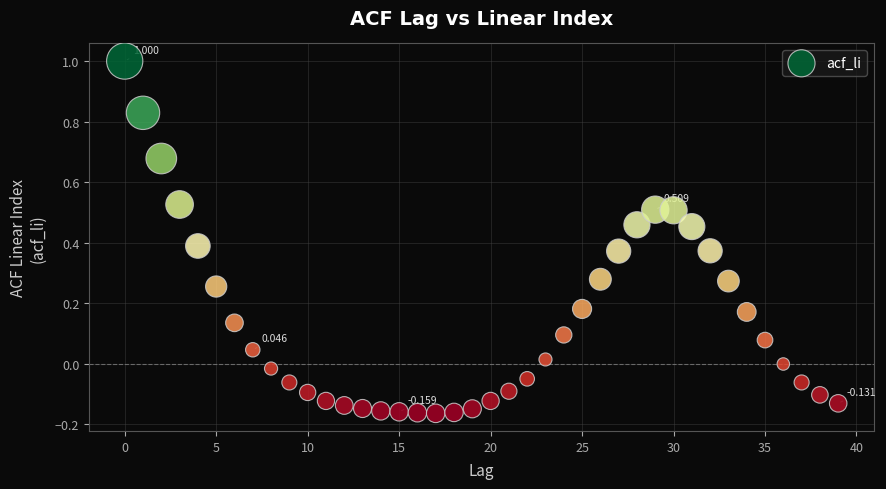

How many points are shown in the scatter plot?

40